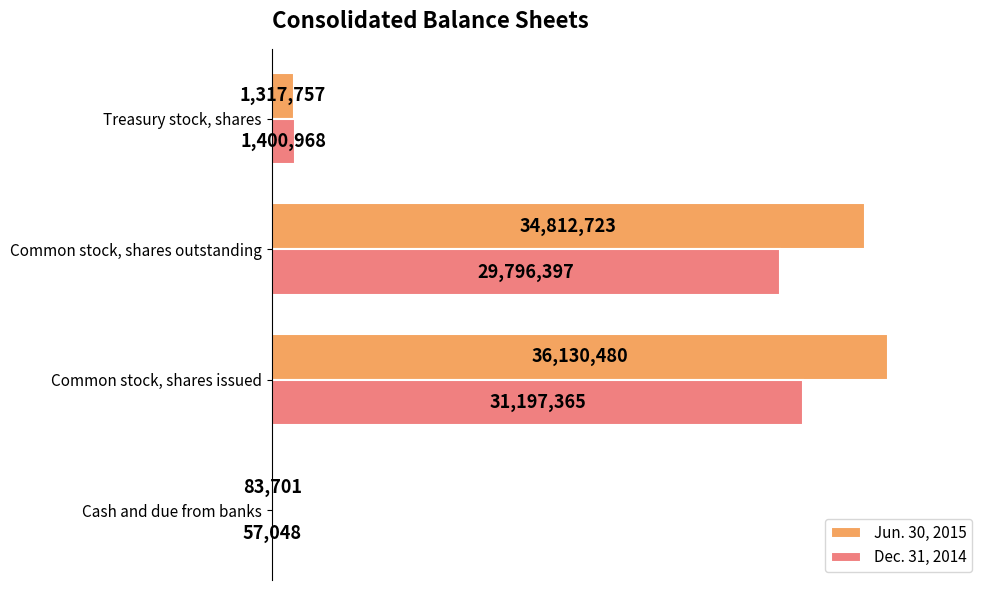

What are all the series names shown in the legend?

Jun. 30, 2015, Dec. 31, 2014